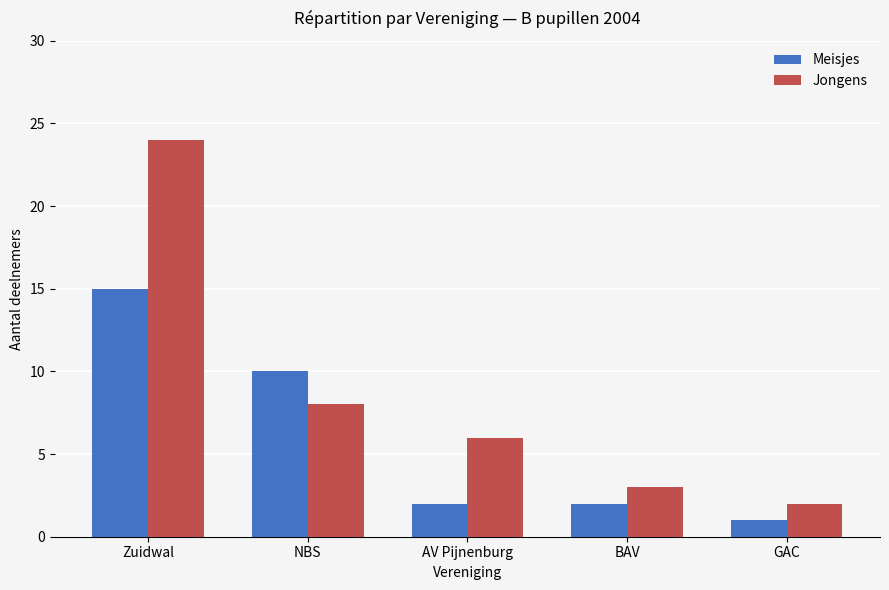

At how many categories does at least one series exceed 22?

1